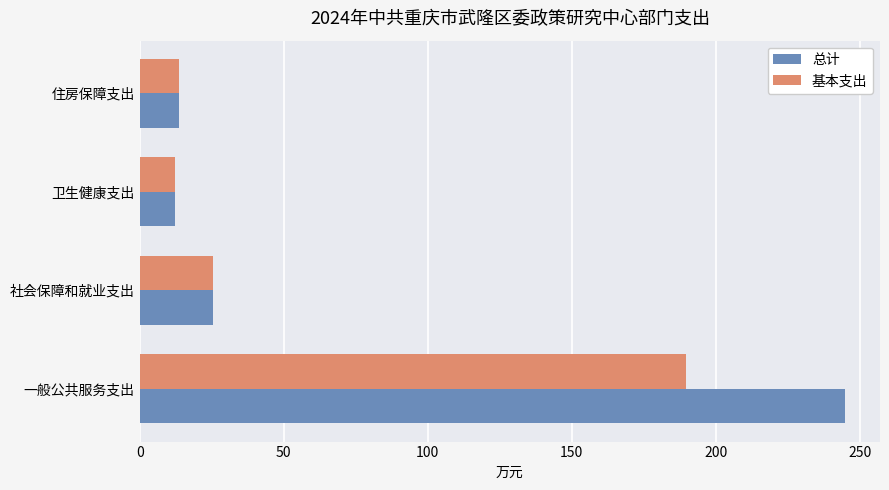

What is the difference between the maximum and second lowest values in the 基本支出 series?

176.1